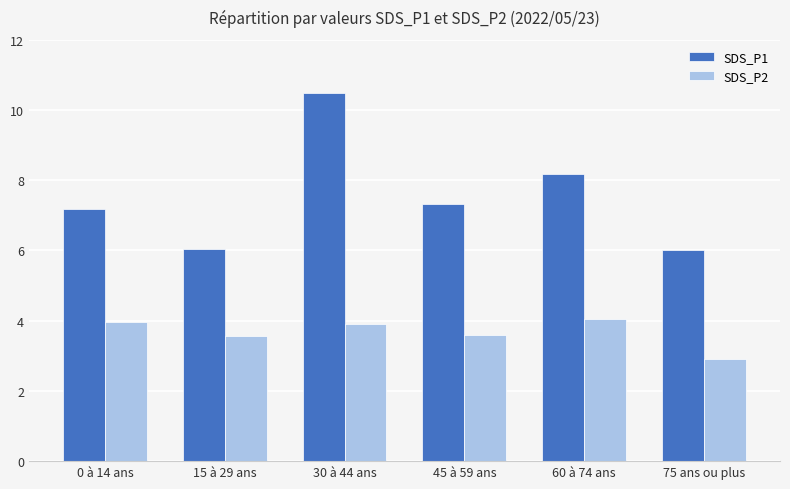

At 60 à 74 ans, list the series in order from smallest to largest.

SDS_P2, SDS_P1